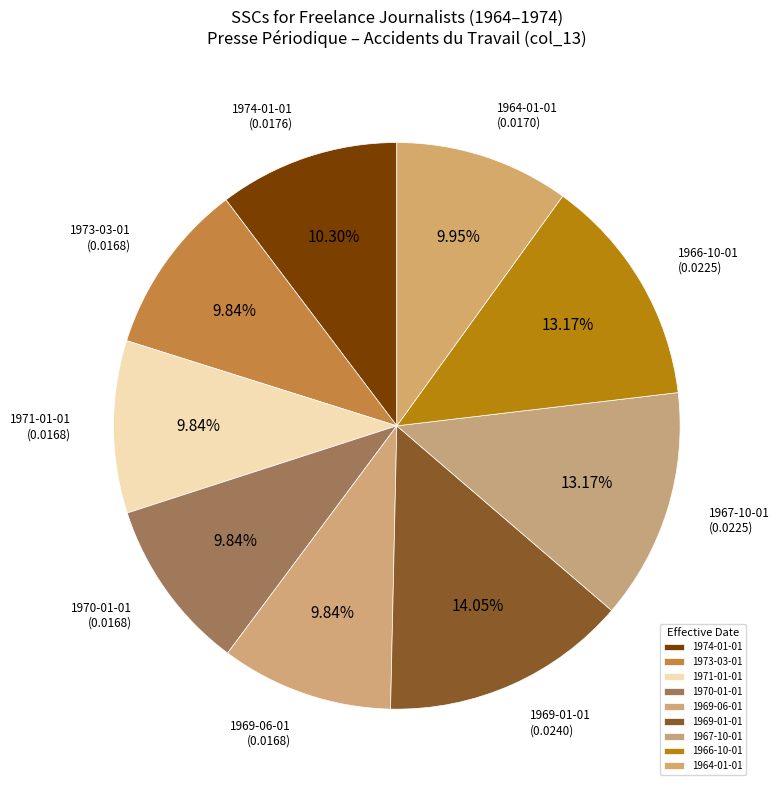

To the nearest percent, what percentage of the pie is 1969-01-01?

14%